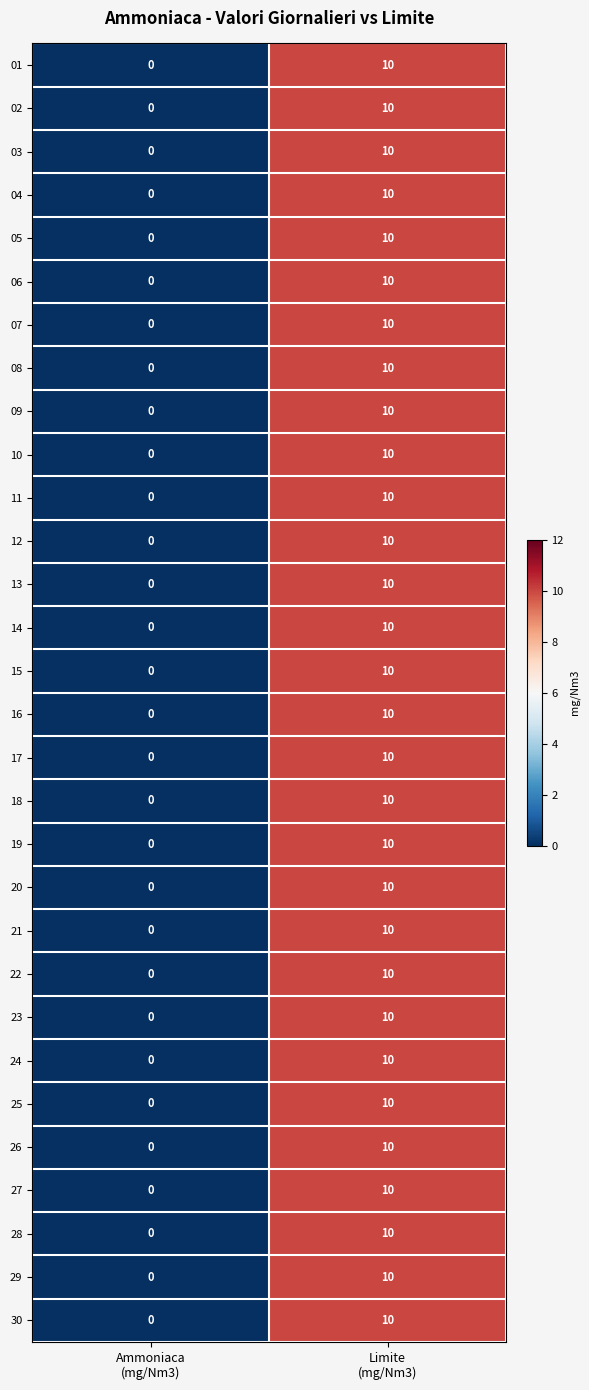

What is the sum of all 25 values?

10